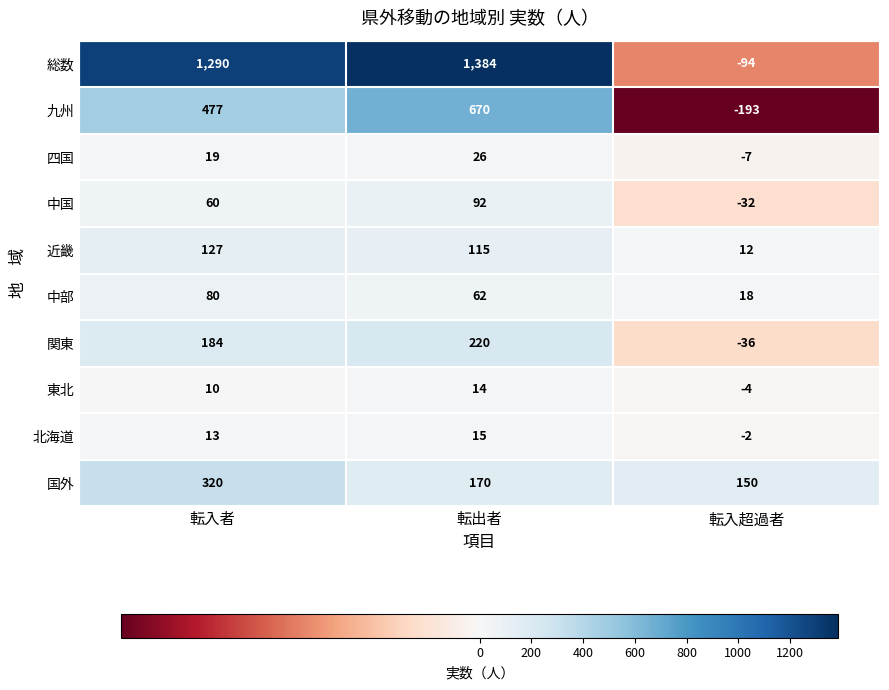

The 国外 series shows 214 at 転入者. True or false?

False